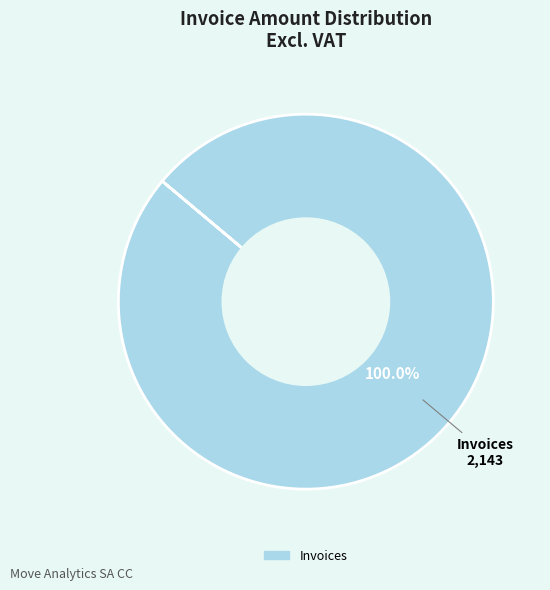

Is there a majority slice in this chart?

Yes